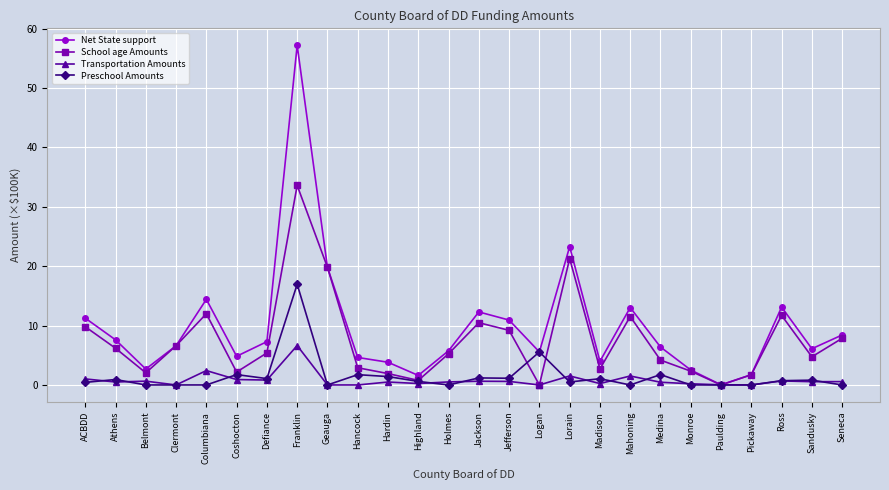

What is the label of the 21st point from the right?

Coshocton